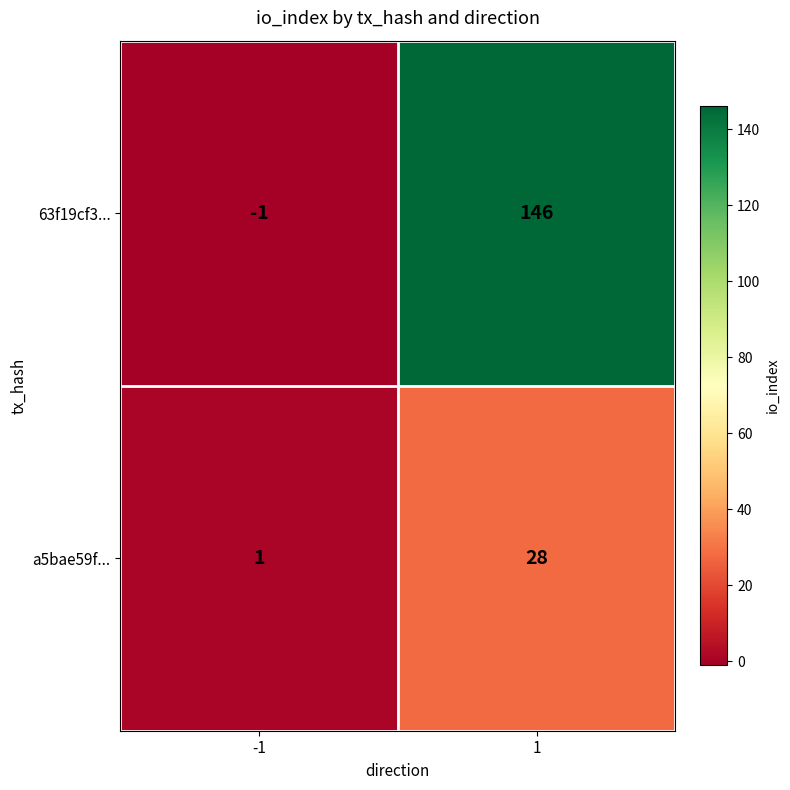

What is the highest value of the a5bae59f... series?

28